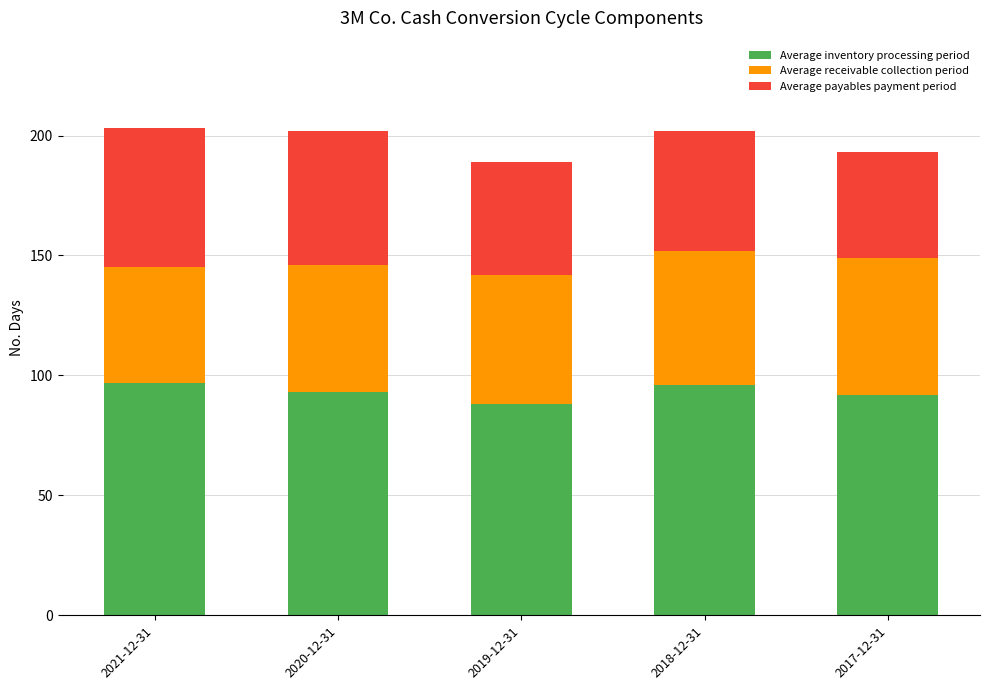

True or false: Average inventory processing period has a value of 43 at 2020-12-31.

False